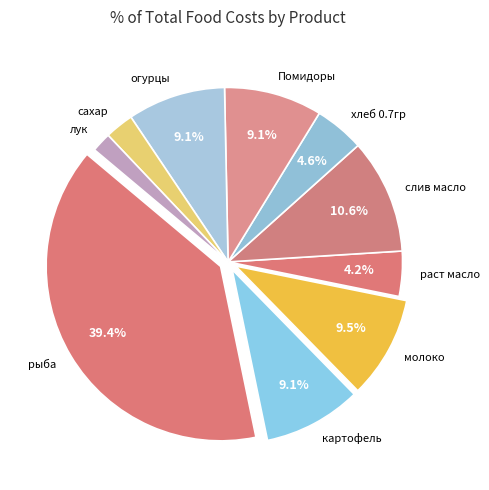

Do огурцы and хлеб 0.7гр together represent more than half of the pie?

No